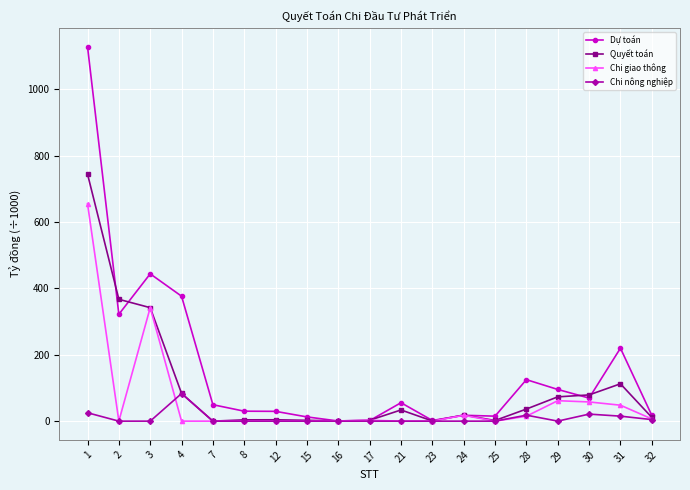

Where is the first local minimum for Chi giao thông?

2